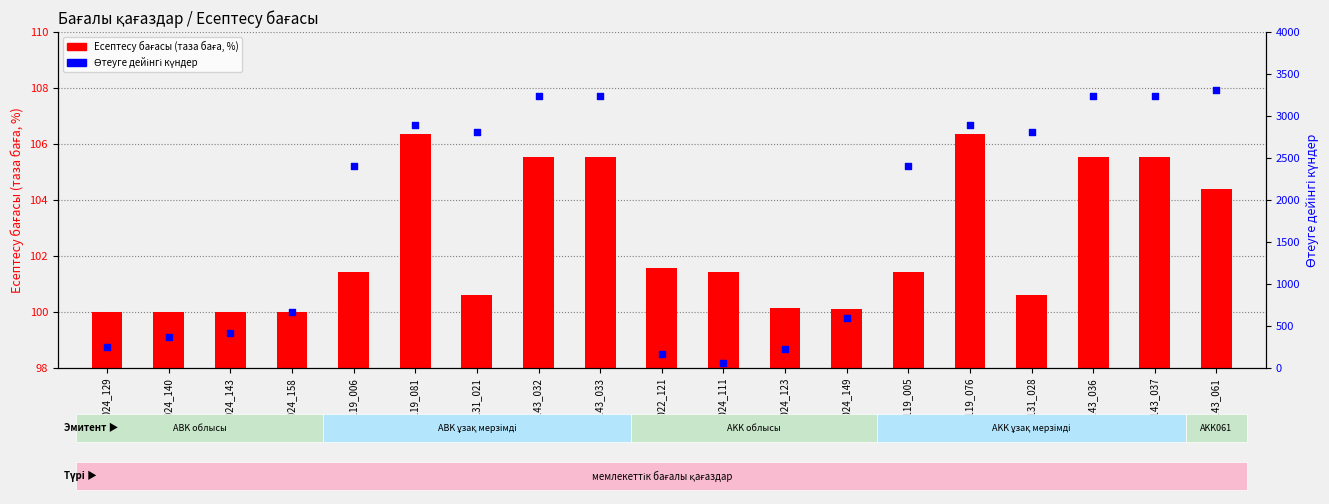

Is the value of Өтеуге дейінгі күндер at ABK143_032 greater than the value of Есептесу бағасы (таза баға, %) at AKK022_121?

Yes